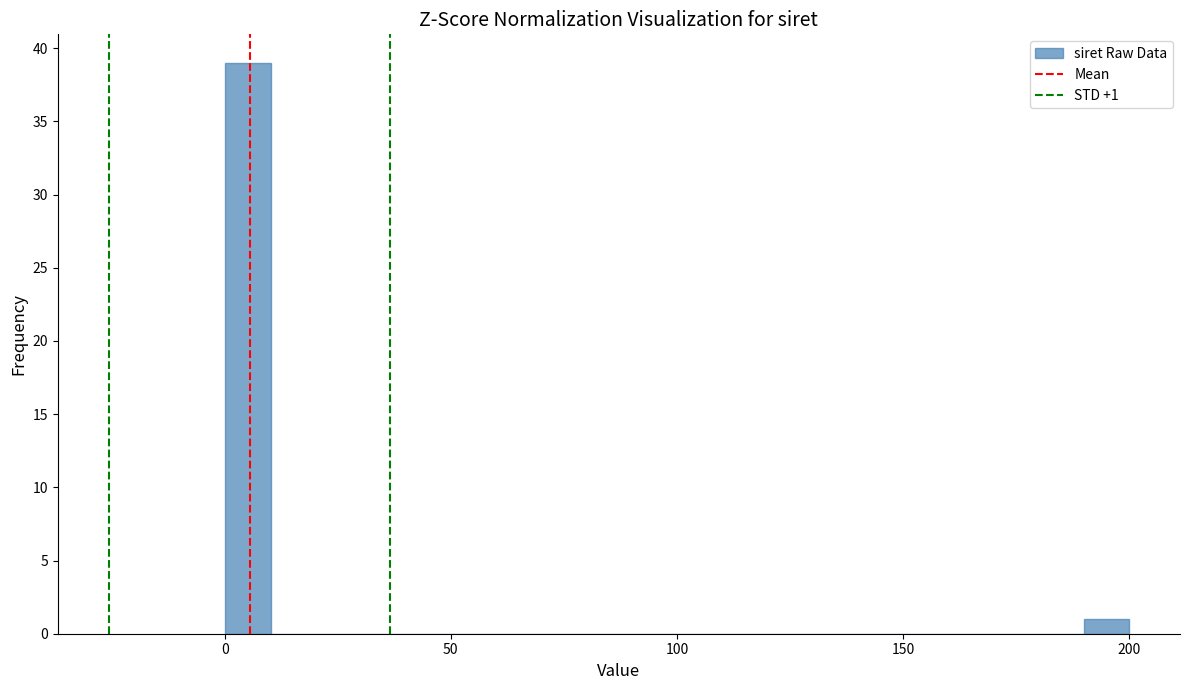

Read against the x-axis, roughly where is the centre of the tallest bar?

5